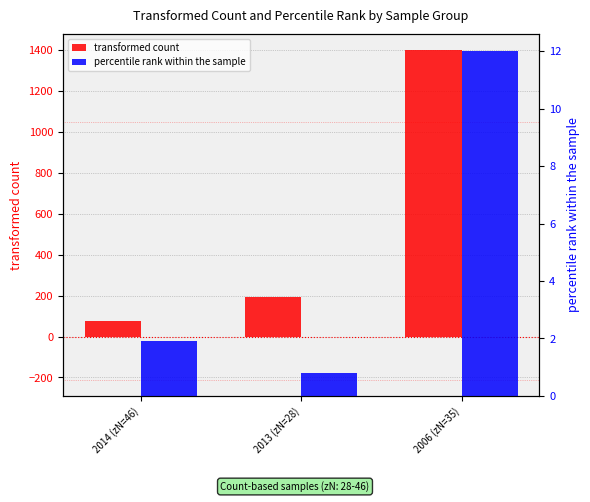

At which category is the sum across all series the highest?

2006 (zN=35)